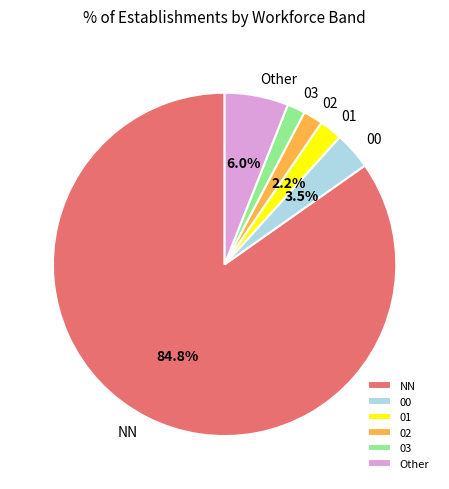

Approximately how many times larger is the value at 02 compared to 03?

1.1